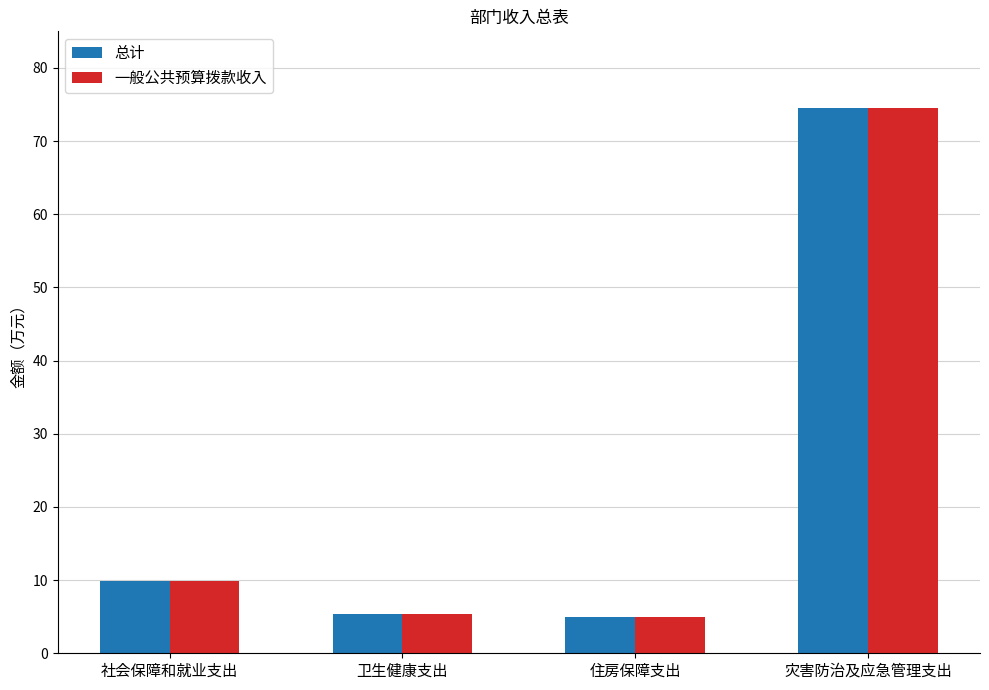

What is the label of the 1st bar from the right?

灾害防治及应急管理支出